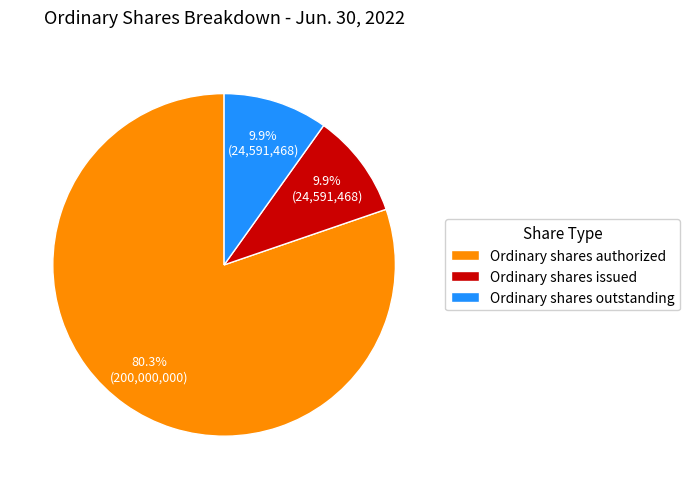

Which has a higher value, Ordinary shares authorized or Ordinary shares issued?

Ordinary shares authorized